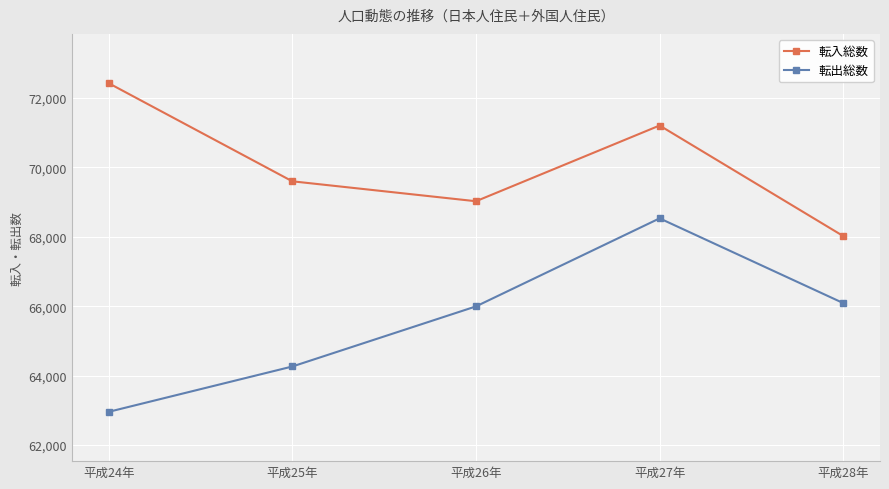

True or false: 転出総数 has more than 0 interior local peaks.

True